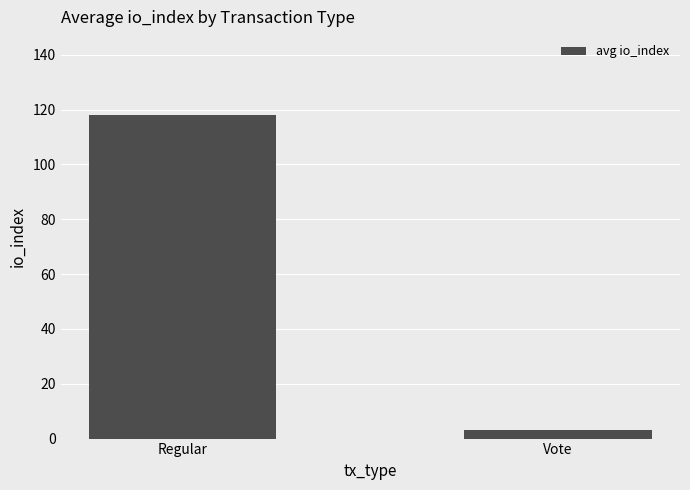

What is the difference between the maximum and minimum values?

115